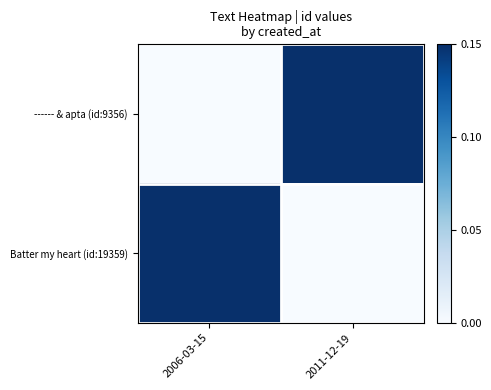

Count the number of data series in this chart.

2